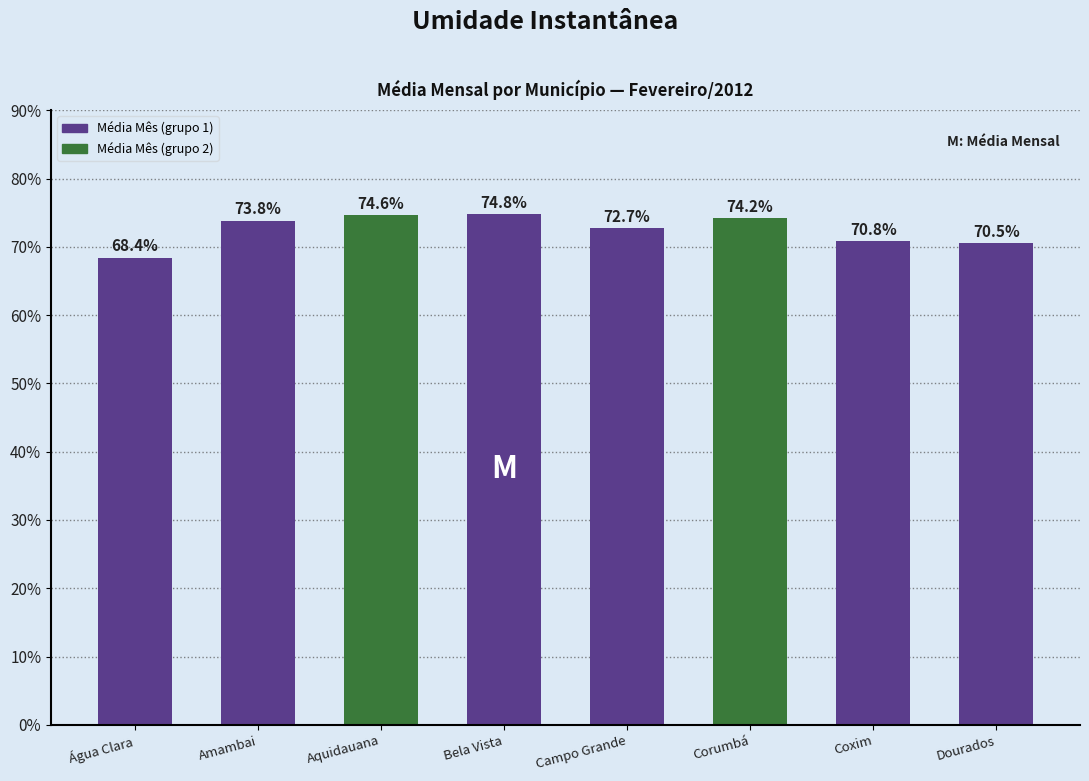

What position from the left is Corumbá?

6